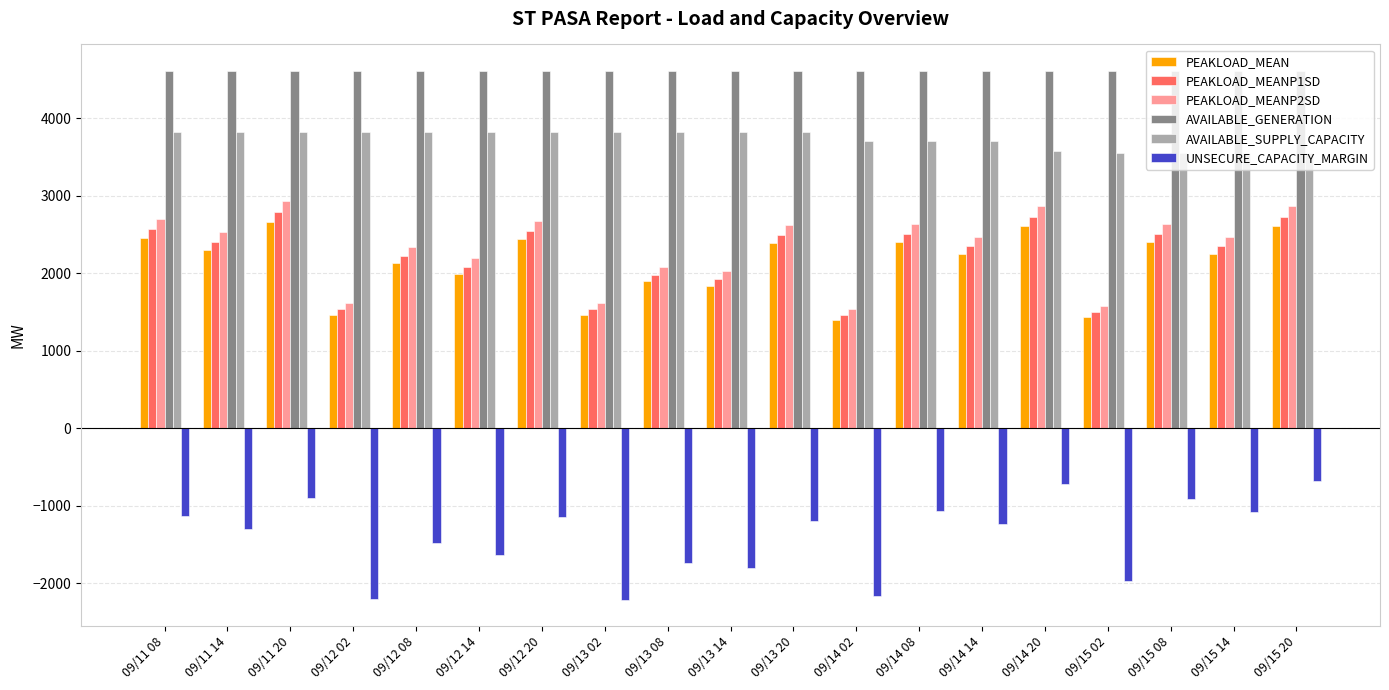

What is the smallest value displayed?

-2211